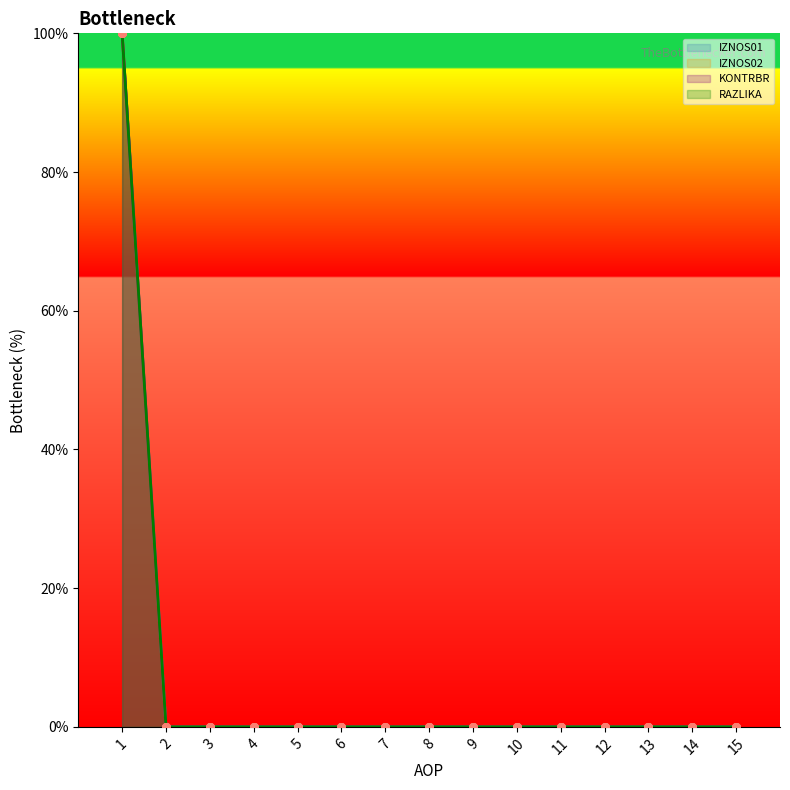

Which series contains the lowest Y value?

IZNOS01